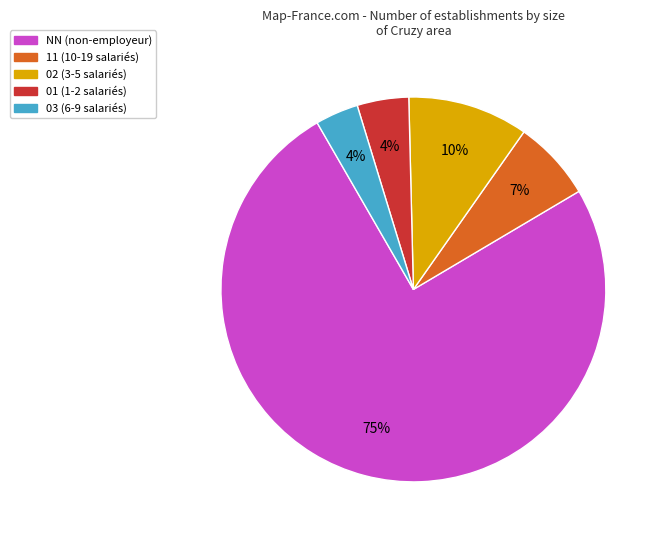

How many slices are in this pie chart?

5